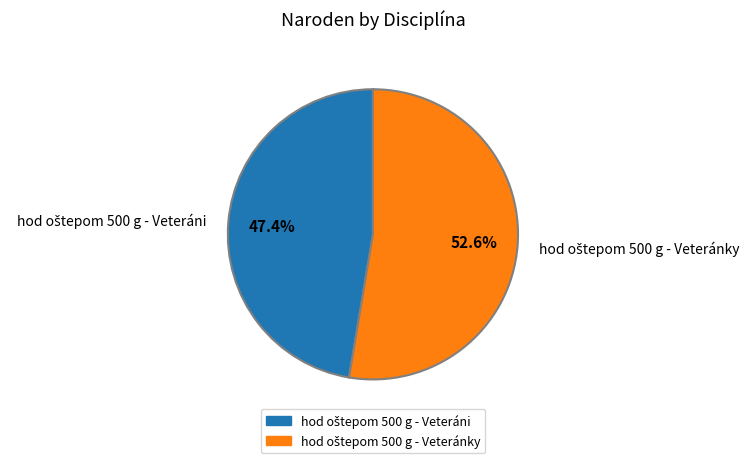

Is there any slice that represents more than half of the pie?

Yes